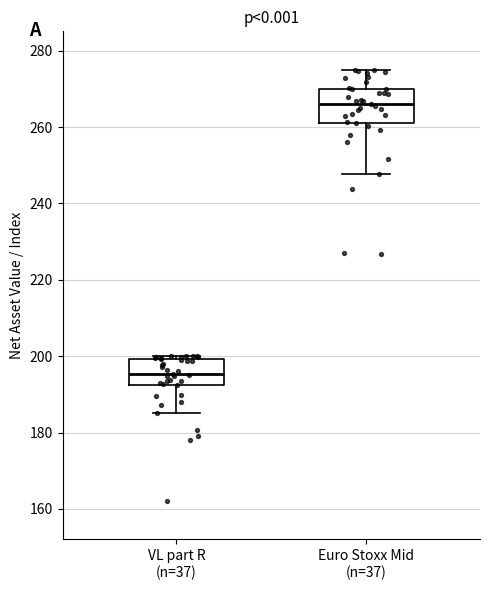

Where does the median line of the box for Euro Stoxx Mid (n=37) sit on the y-axis? The values are not printed on the chart, so give them approximately, as read against the axis.

266